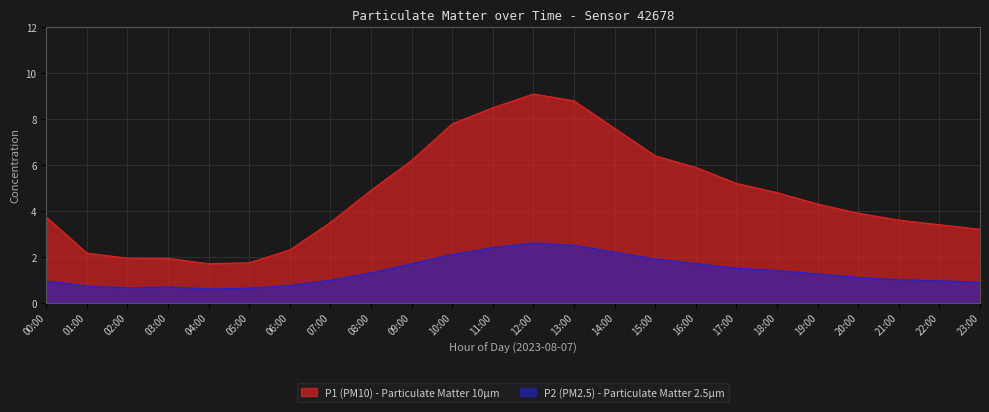

True or false: P1 has a value of 0.6 at 05:00.

False